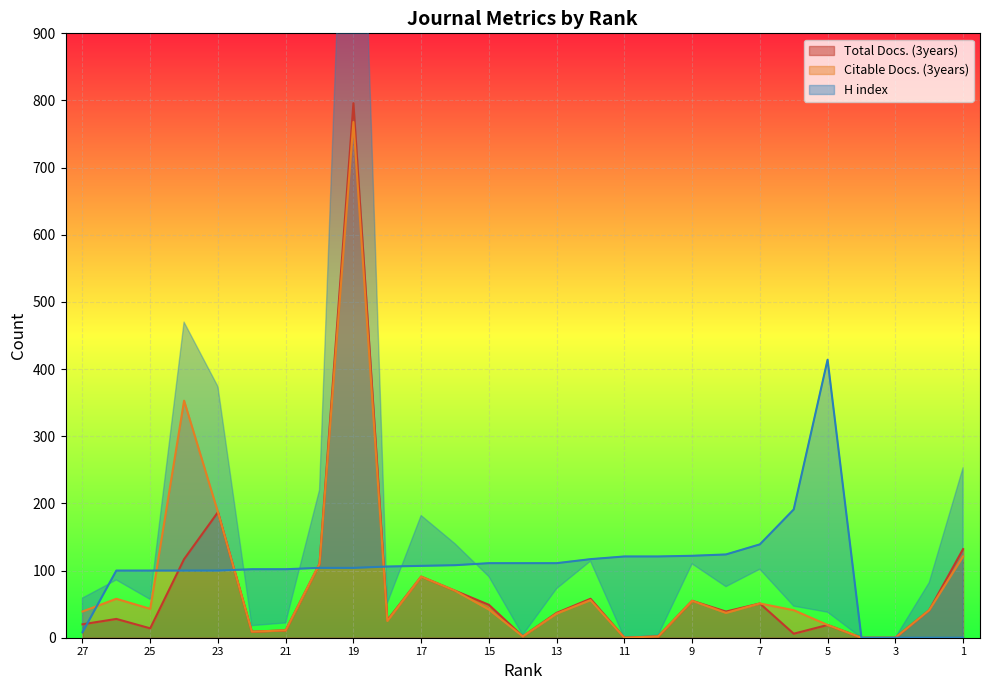

What is the average value of the Citable Docs. (3years) series?

84